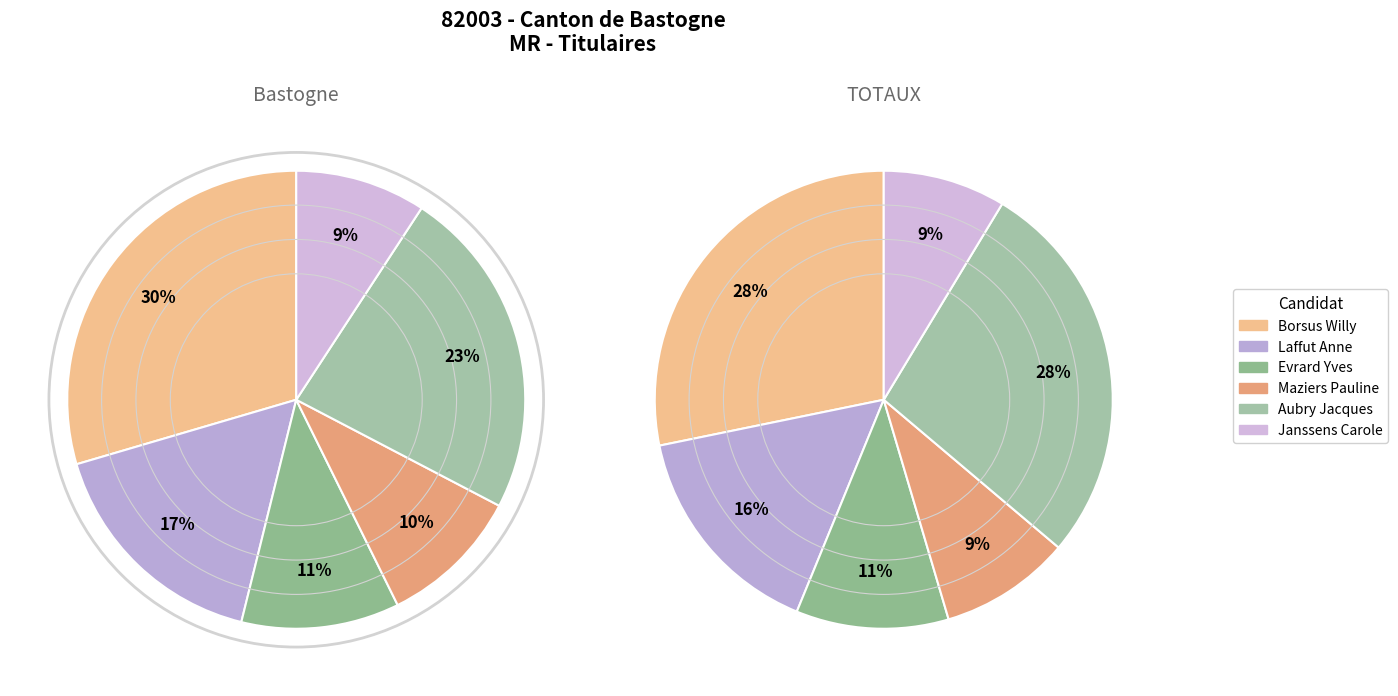

What is the smallest slice in the pie chart?

Janssens Carole